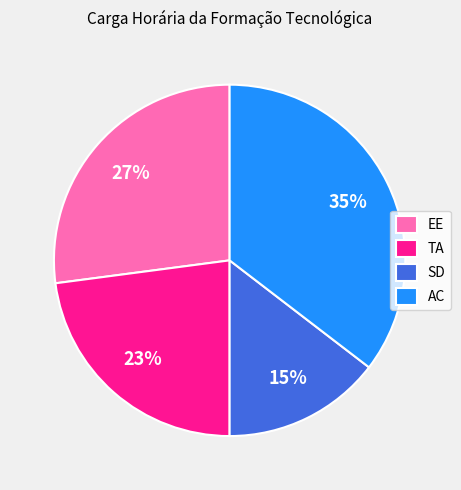

To the nearest percent, what is the combined percentage of TA and EE?

50%